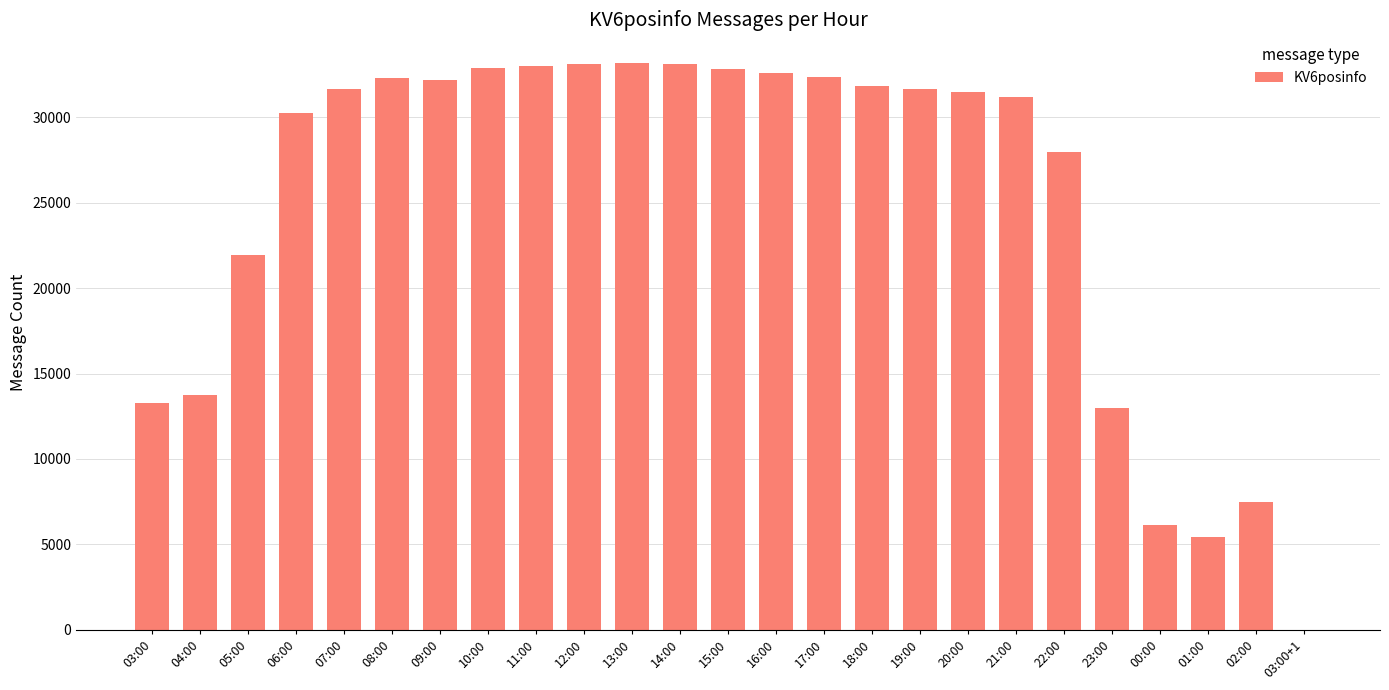

How many data points does each series have?

25